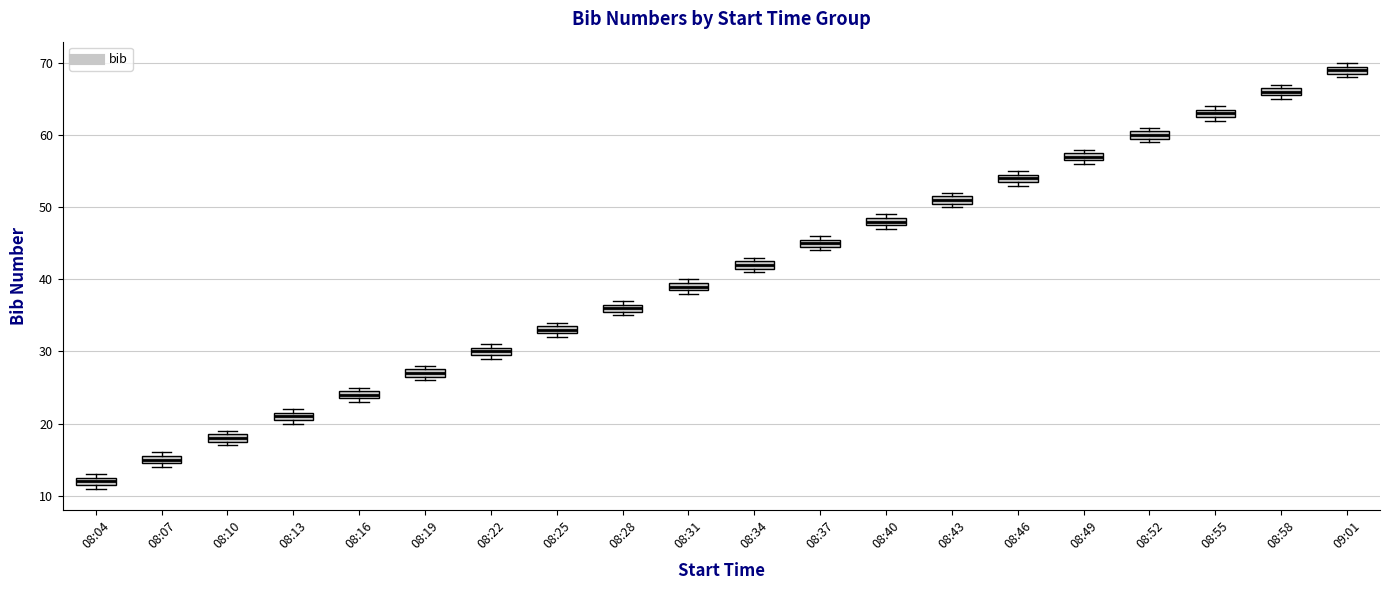

Where is the upper edge of the box for 08:40 on the y-axis? The values are not printed on the chart, so give them approximately, as read against the axis.

49